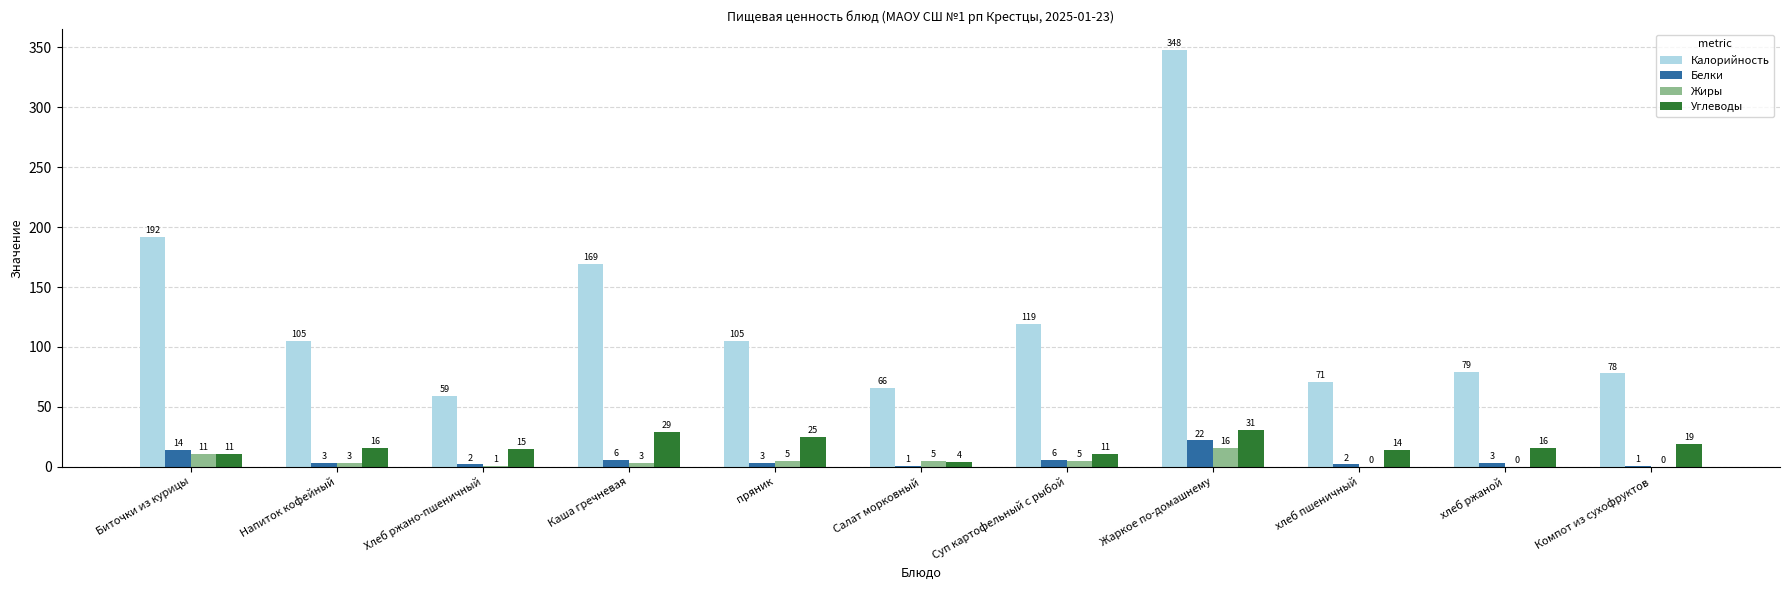

Where does the Калорийность series first go above 105?

Биточки из курицы